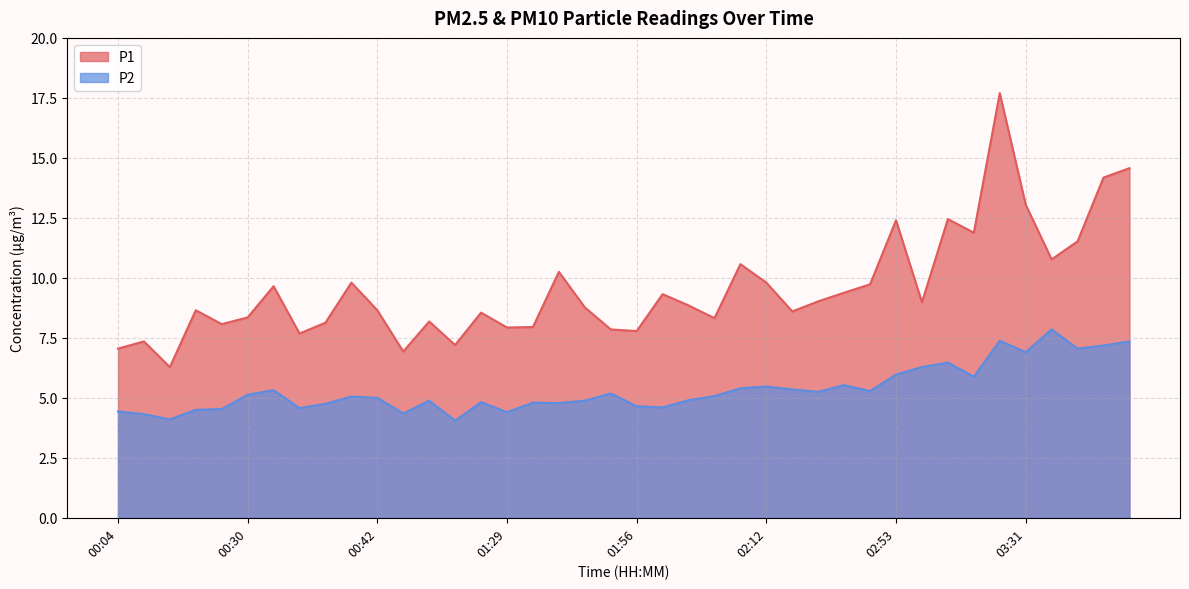

At which category is the sum across all series the highest?

03:15